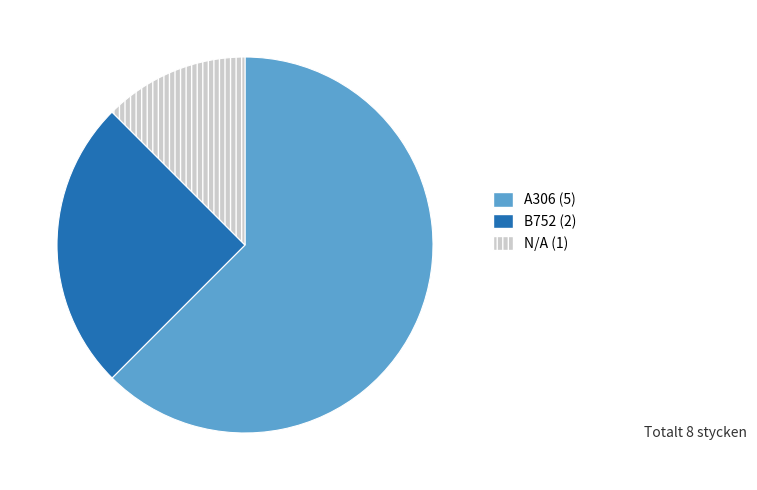

The B752 slice represents 25% of the pie. True or false?

True